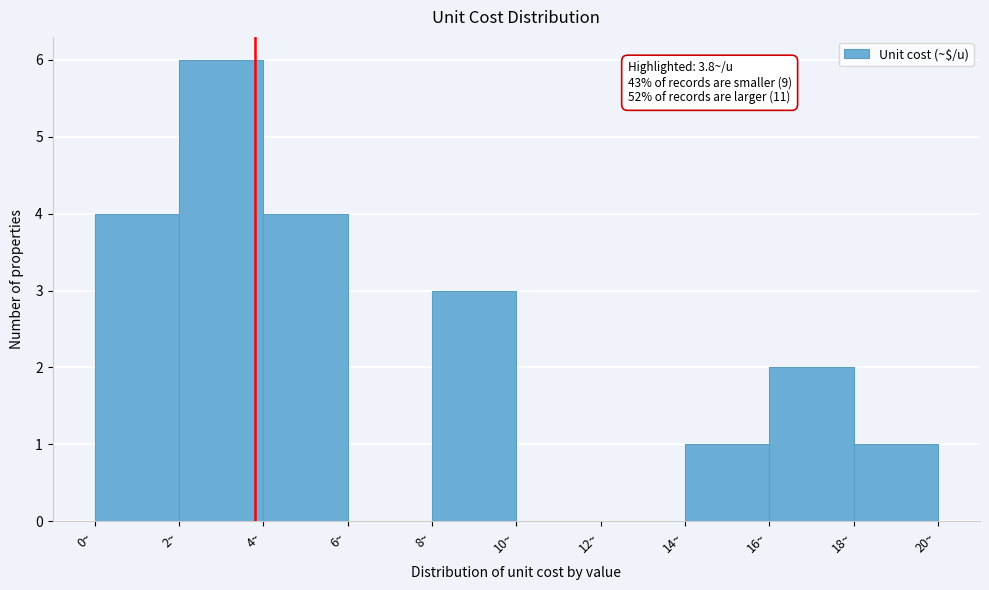

Which range on the x-axis has the tallest bar?

2 to 4